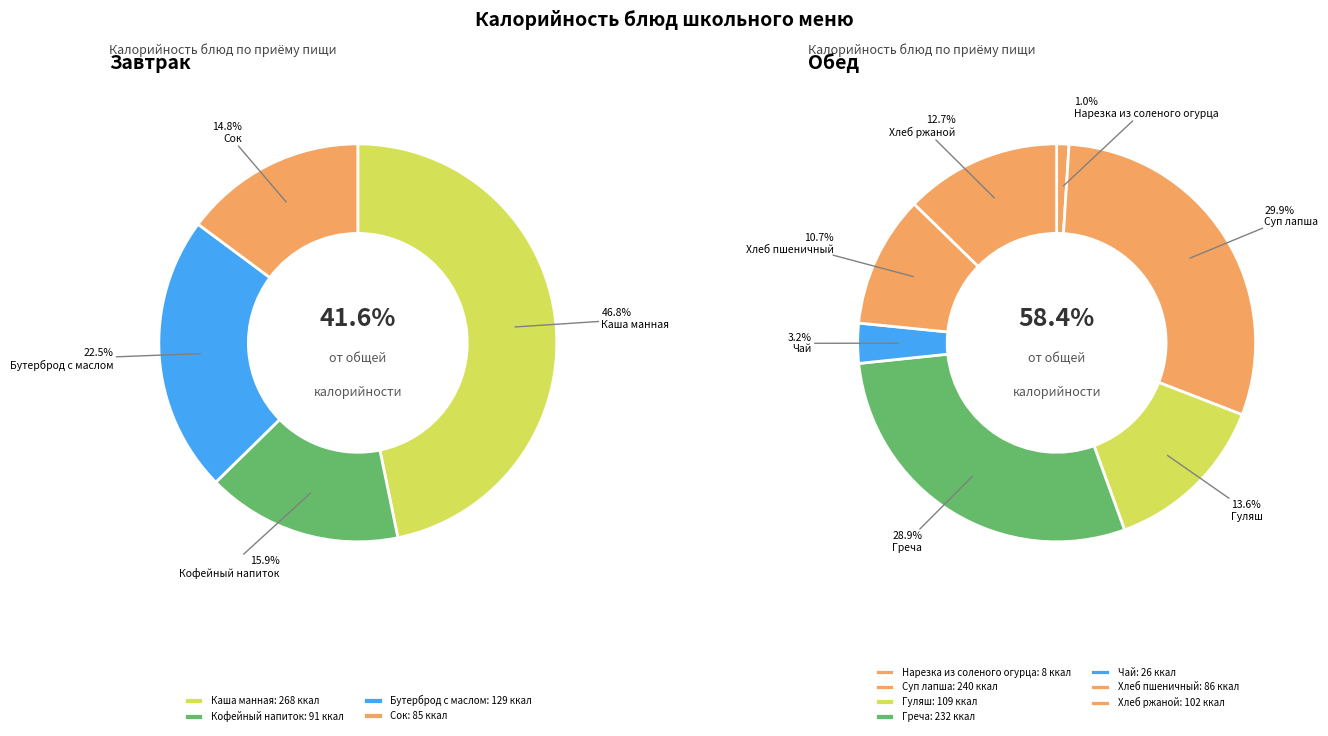

How many segments does this pie chart have?

11